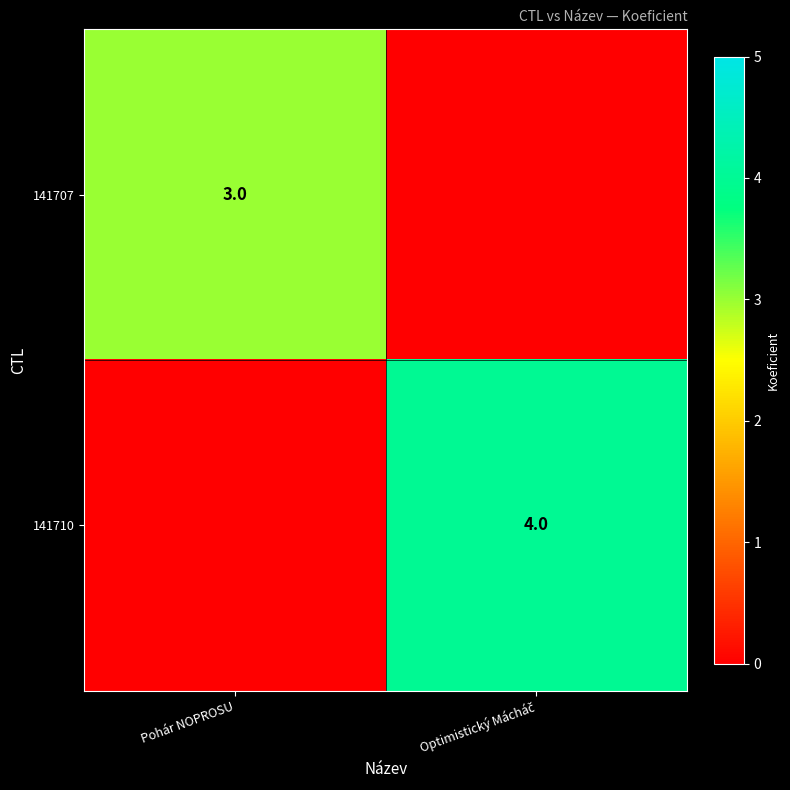

How many data points in 141710 are less than 4?

1